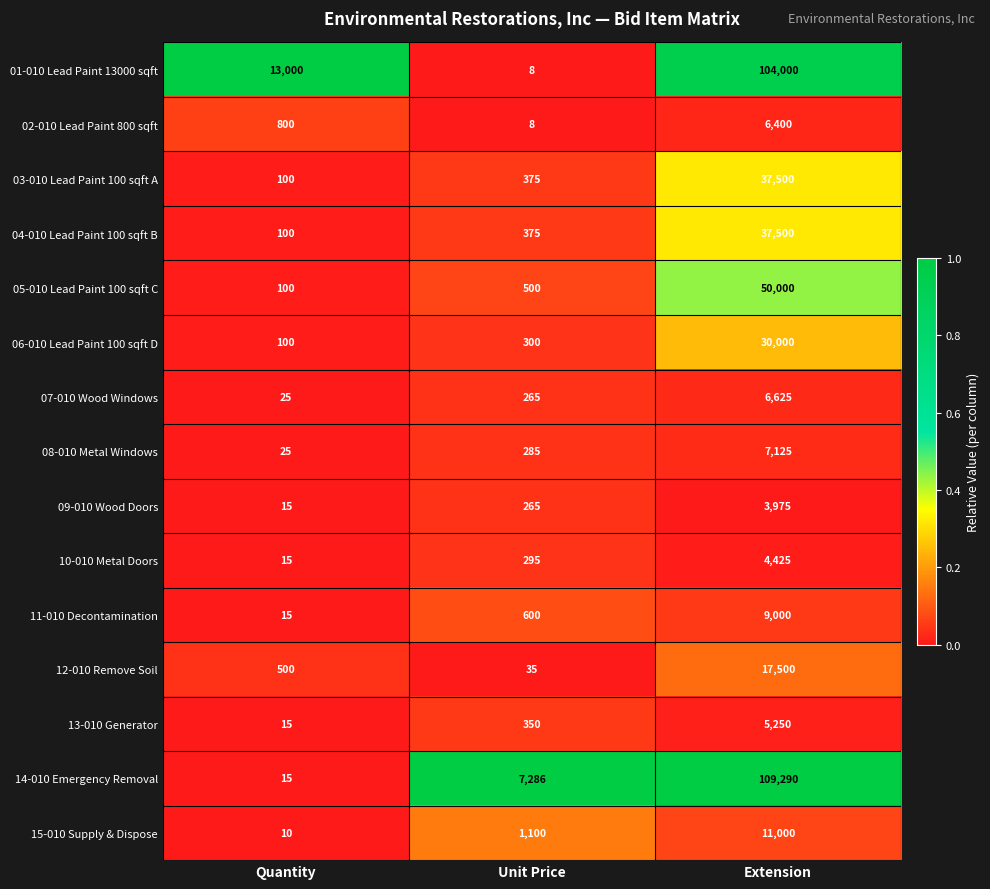

At which category does the chart reach its peak across all series?

Extension